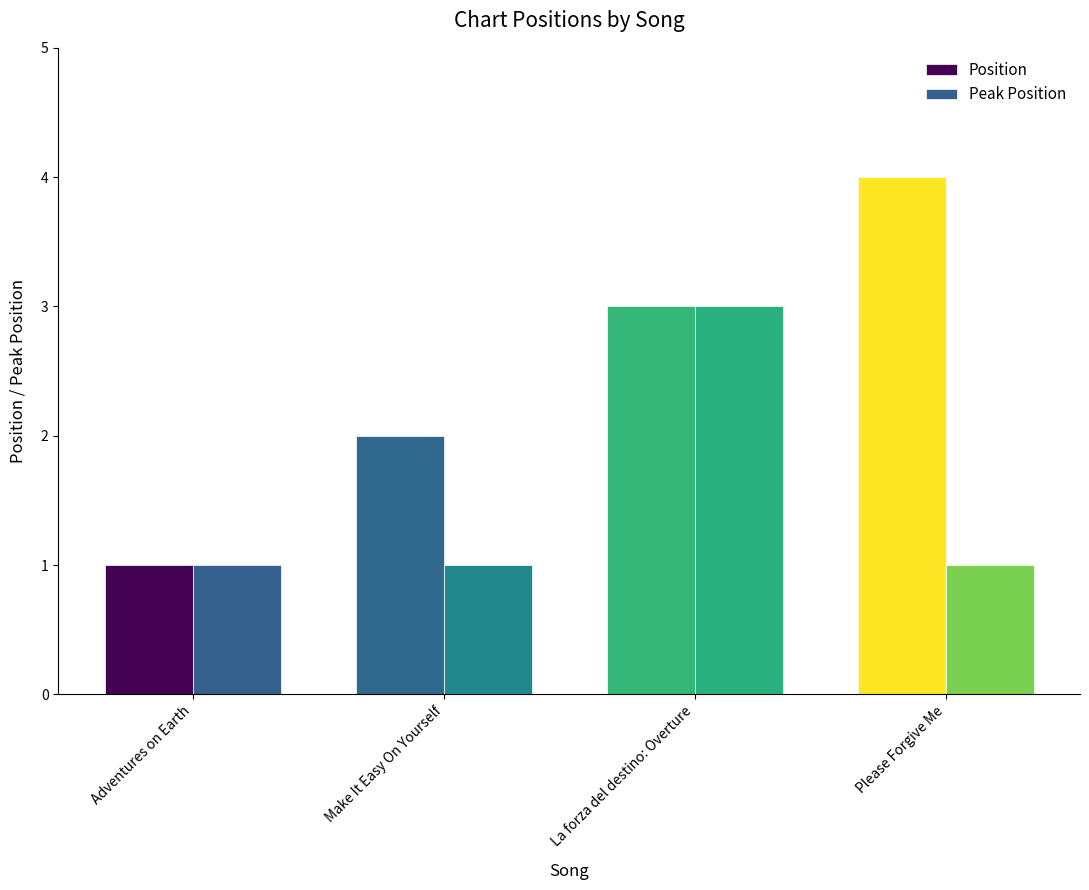

Is it true that Position equals 0 at Make It Easy On Yourself?

False